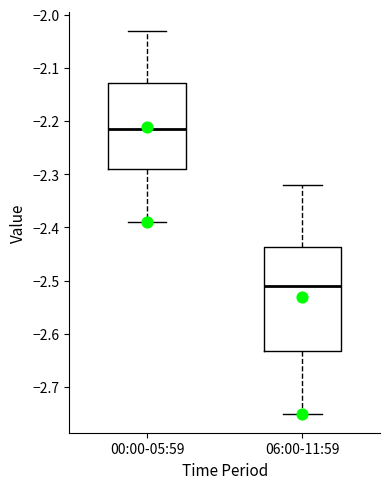

Which box is the tallest, from its lower edge to its upper edge?

06:00-11:59